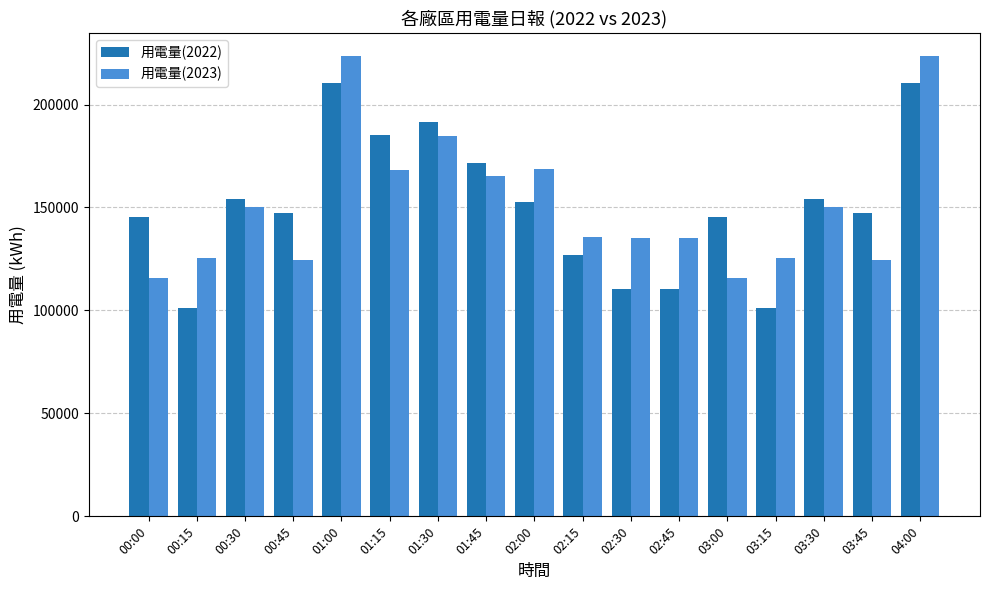

Where does the 用電量(2022) series first go above 147259?

00:30